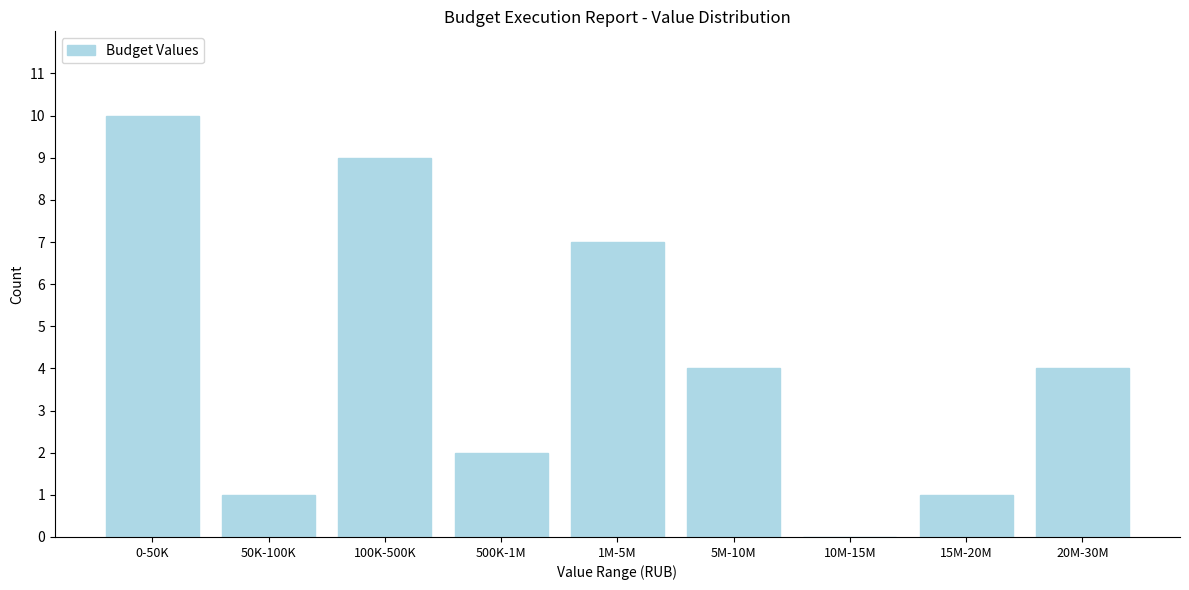

Reading left to right, transcribe all the data shown in this chart.

0-50K=10	50K-100K=1	100K-500K=9	500K-1M=2	1M-5M=7	5M-10M=4	10M-15M=0	15M-20M=1	20M-30M=4